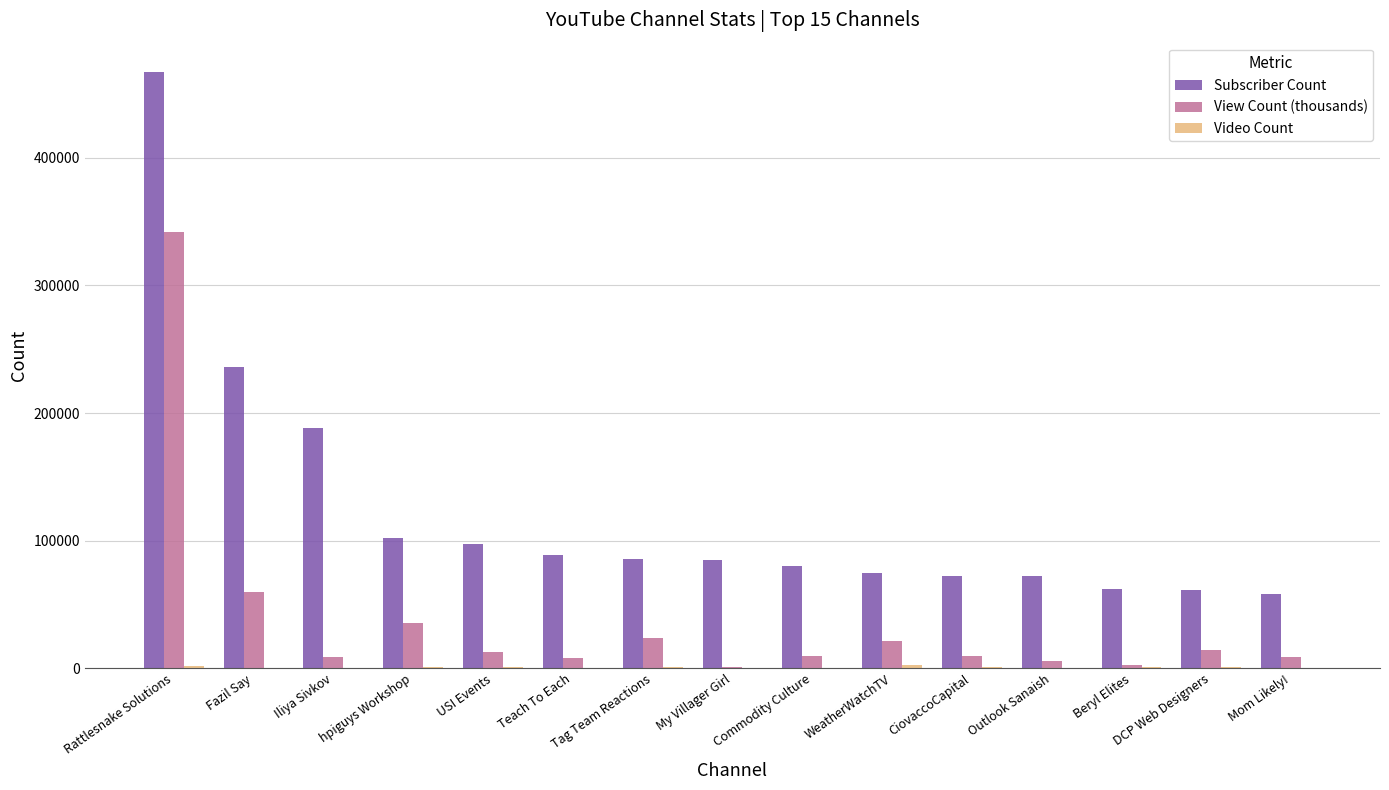

At which category is the sum across all series the highest?

Rattlesnake Solutions